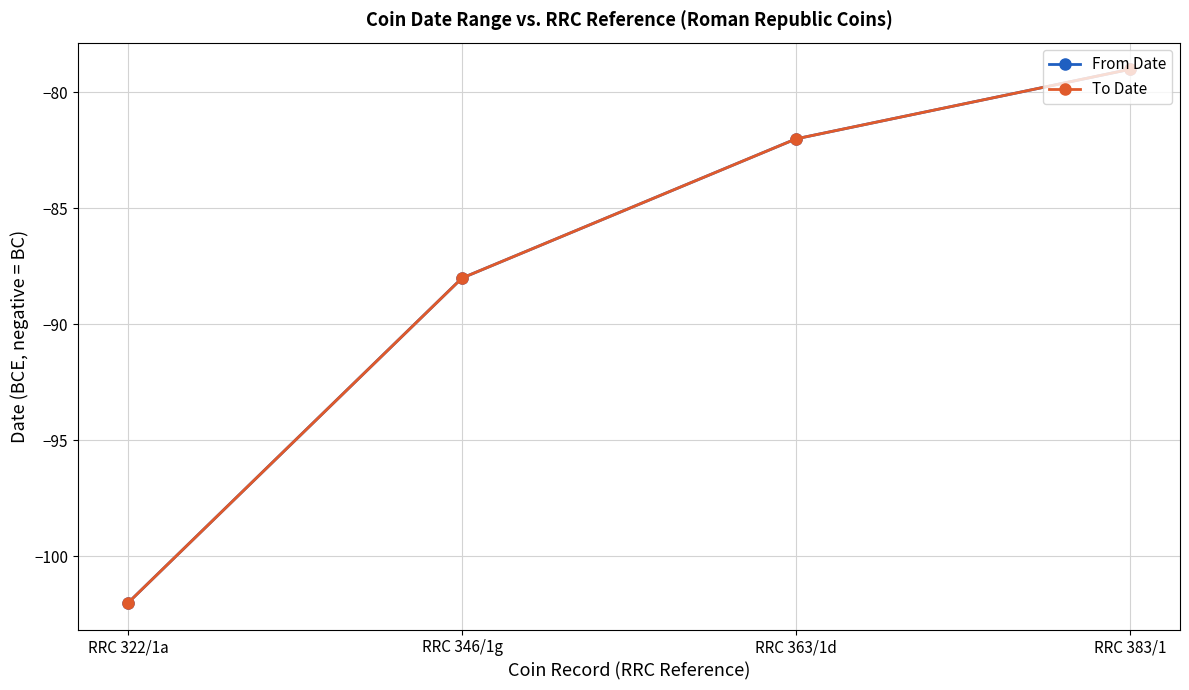

Is this an area chart (filled region under the line)?

No